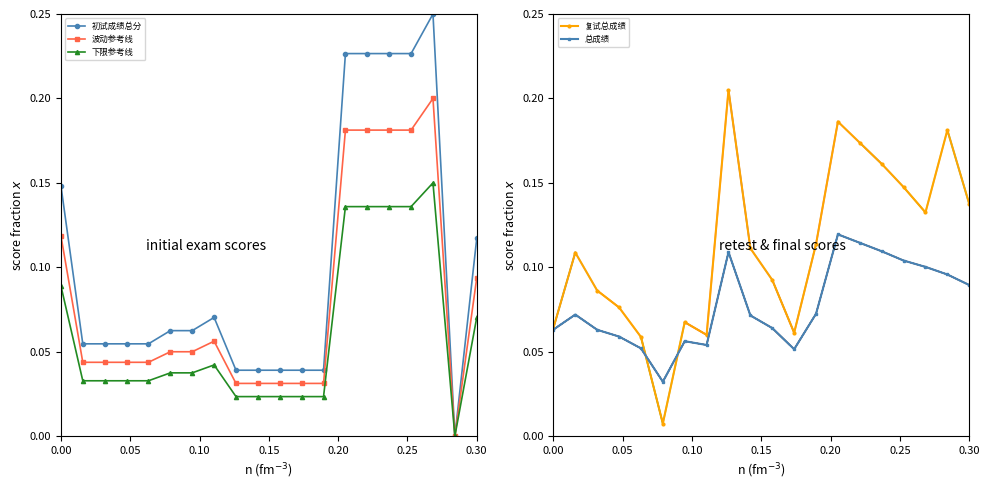

True or false: 波动参考线 has more than 1 interior local peaks.

True